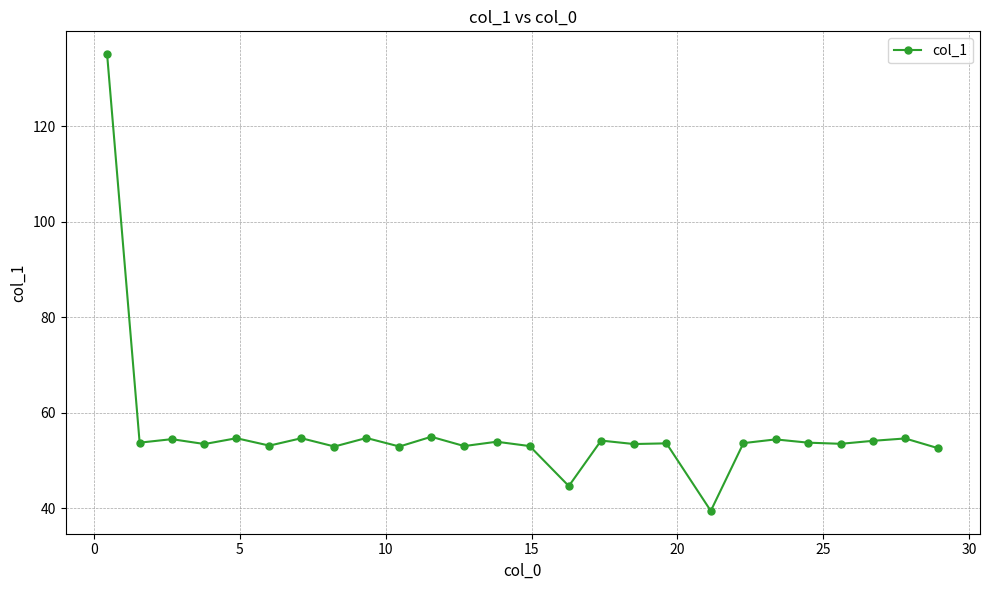

What is the average value?

56.1